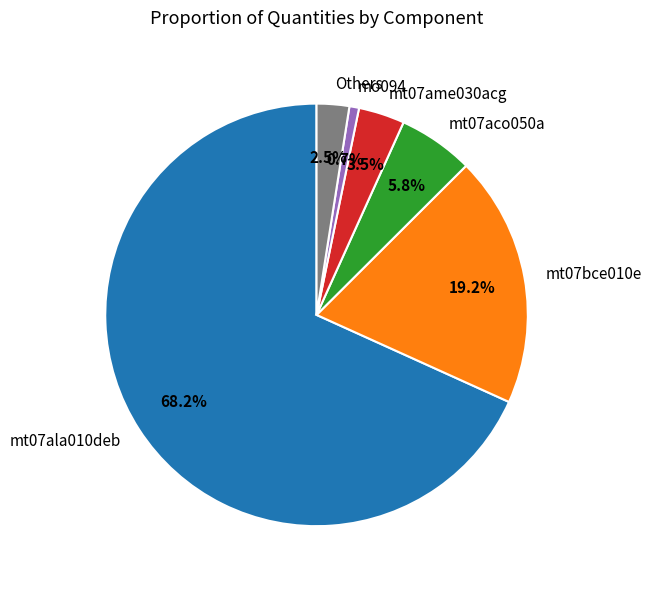

What is the largest slice in the pie chart?

mt07ala010deb